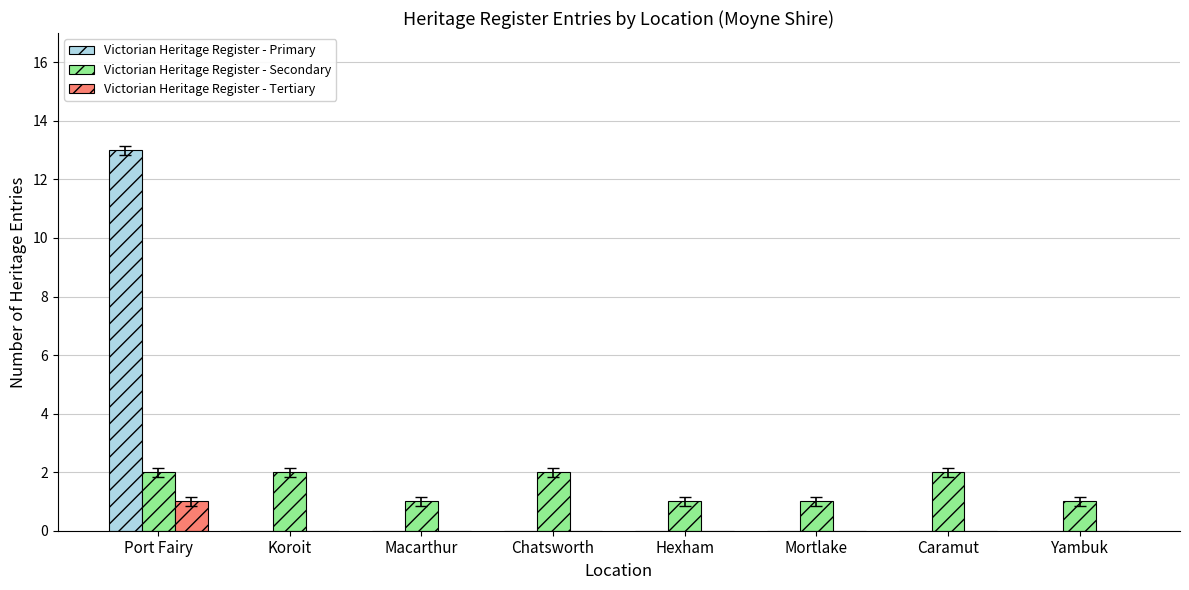

Are the bars horizontal?

No